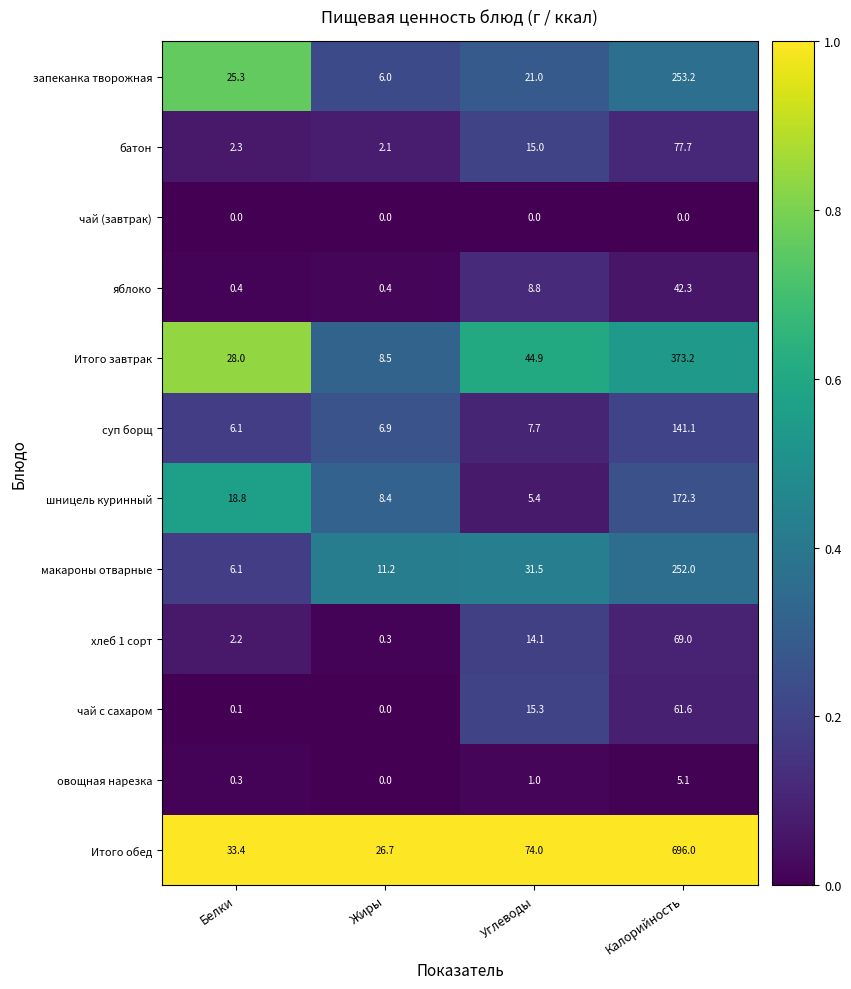

What is the average value of the шницель куринный series?

51.2